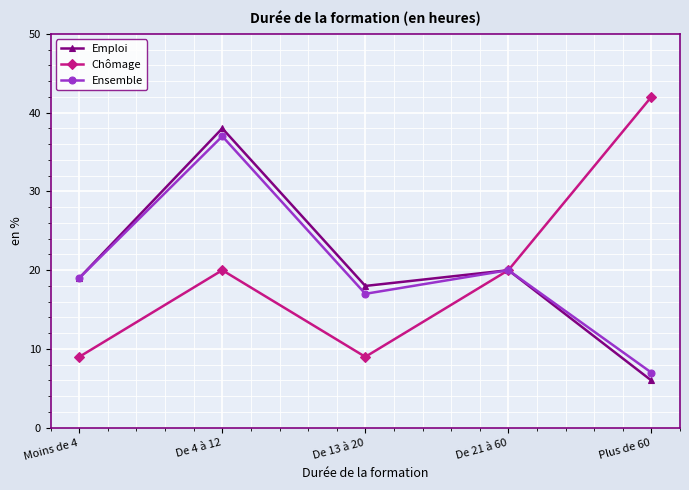

At which category is the sum across all series the highest?

De 4 à 12